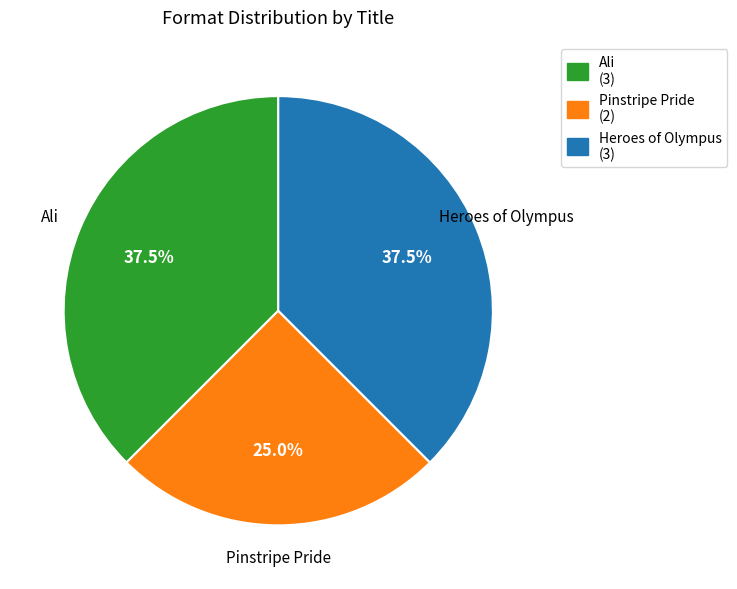

What percentage do Pinstripe Pride and Heroes of Olympus together represent?

62.5%